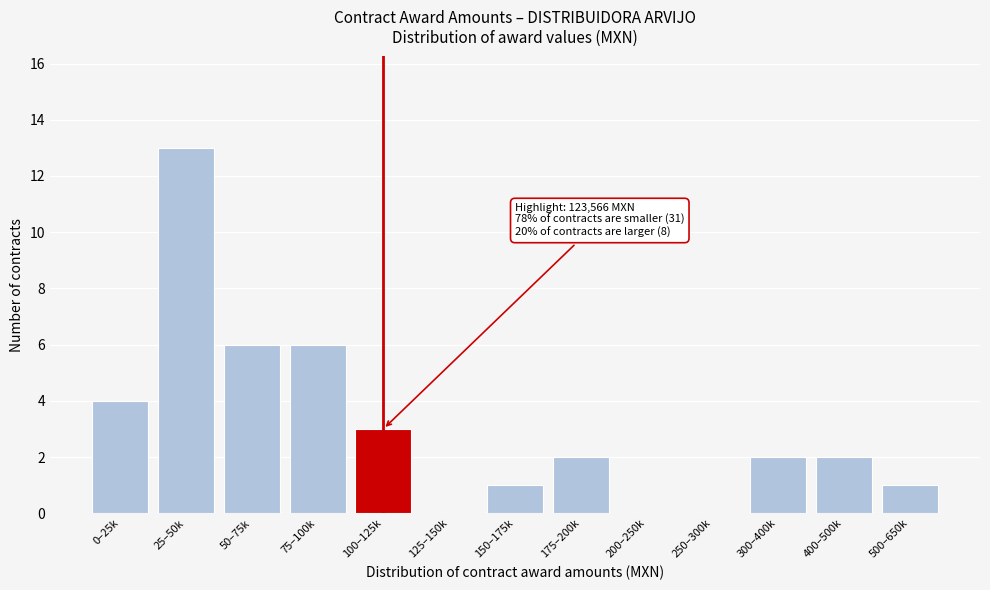

Reading left to right, extract all data points from this chart.

0–25k=4	25–50k=13	50–75k=6	75–100k=6	100–125k=3	125–150k=0	150–175k=1	175–200k=2	200–250k=0	250–300k=0	300–400k=2	400–500k=2	500–650k=1